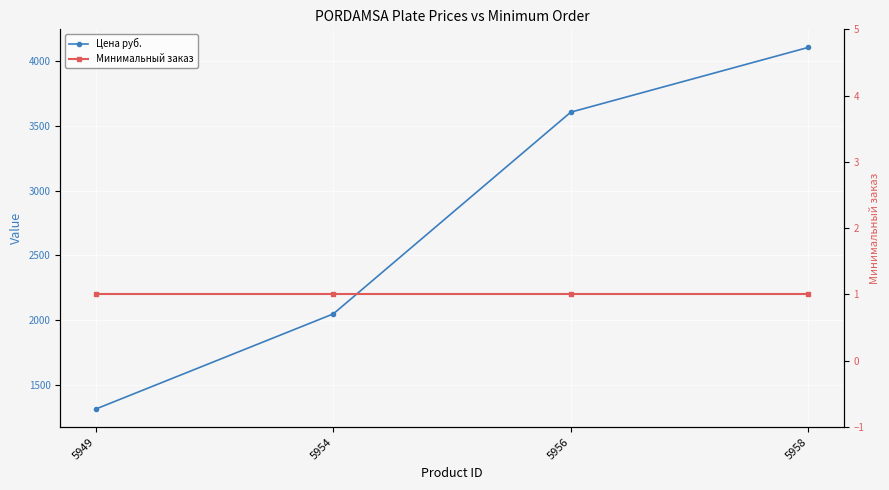

What is the value of the Цена руб. point at the 2nd from the left?

2047